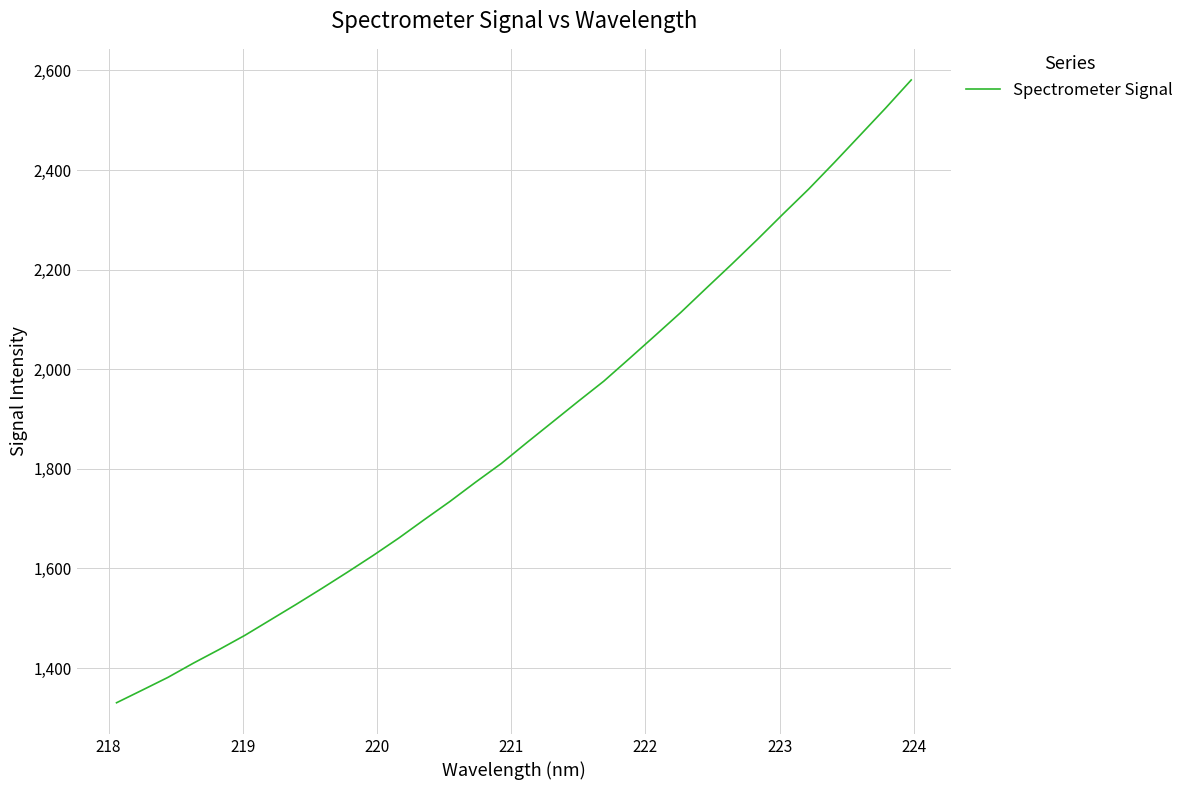

What is the difference between the maximum and minimum values?

1250.6